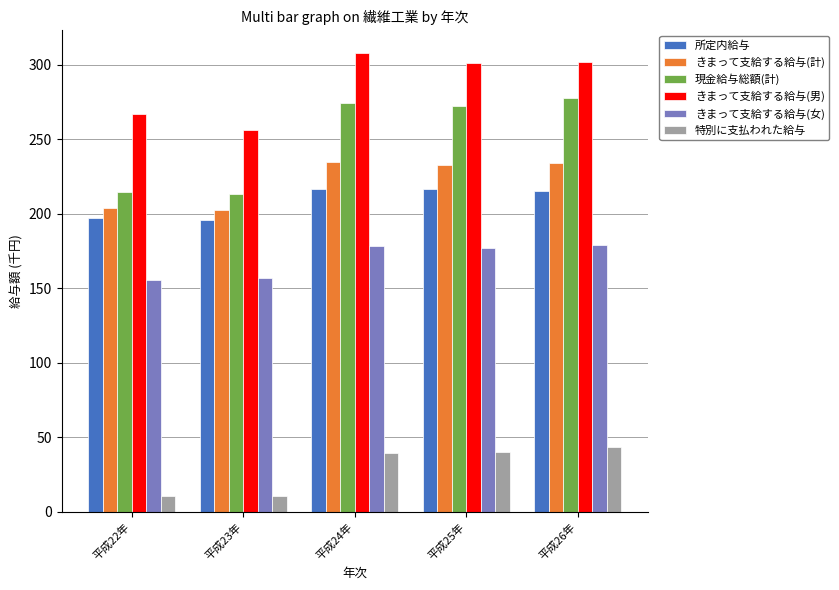

Is it true that 現金給与総額(計) equals 272.5 at 平成25年?

True